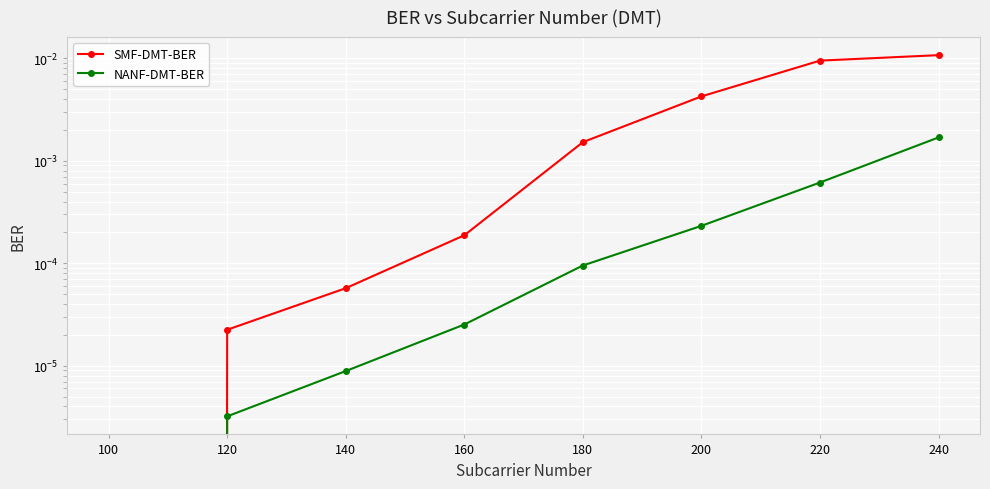

Is this an area chart (filled region under the line)?

No